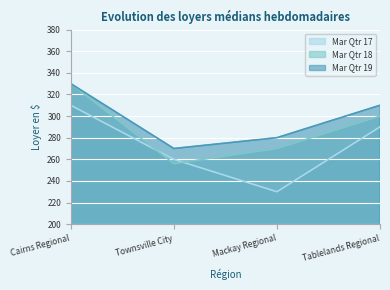

What position from the left is Tablelands Regional?

4